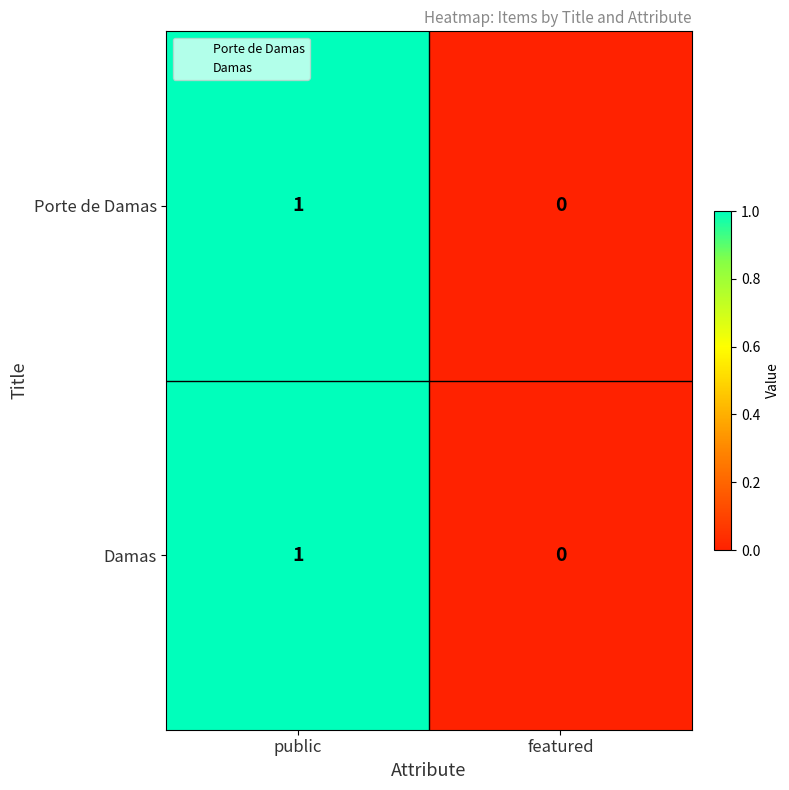

Where is Damas nearest to the value 0?

featured